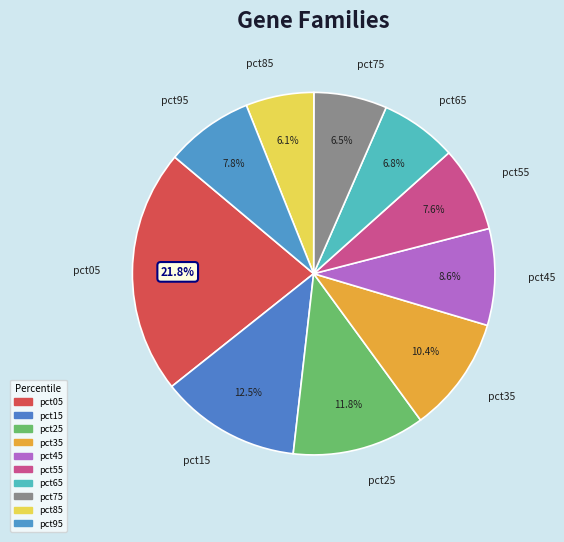

Which has a higher value, pct55 or pct85?

pct55